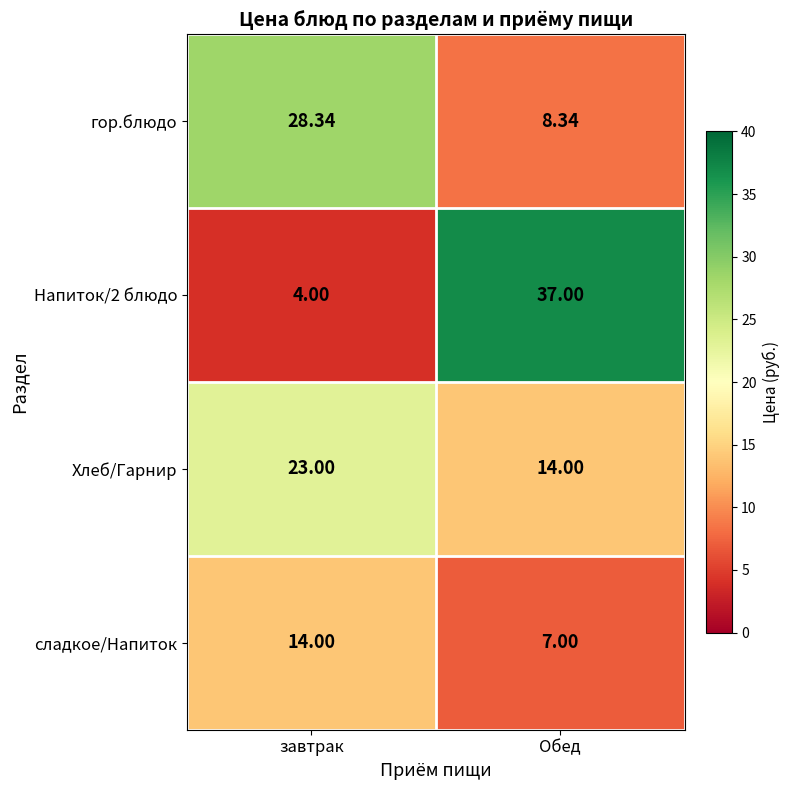

What is the total value across all series at Обед?

66.3